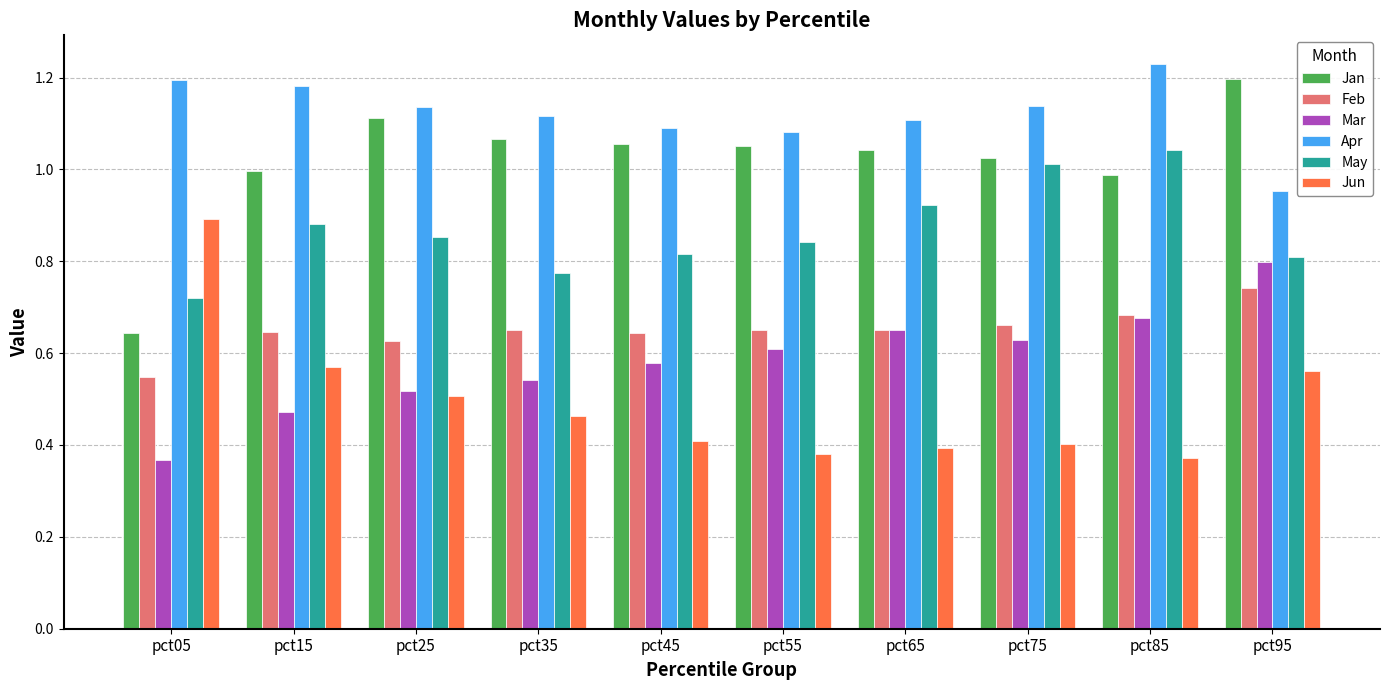

Which category has the lowest value in the Apr series?

pct95